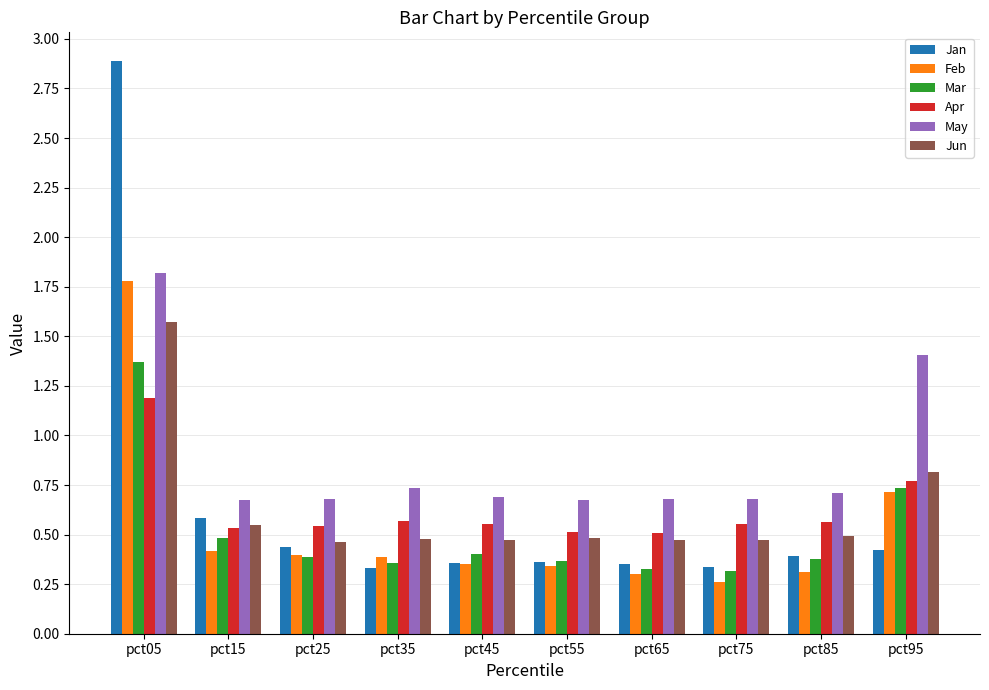

Is it true that Jun equals 0.5 at pct25?

True